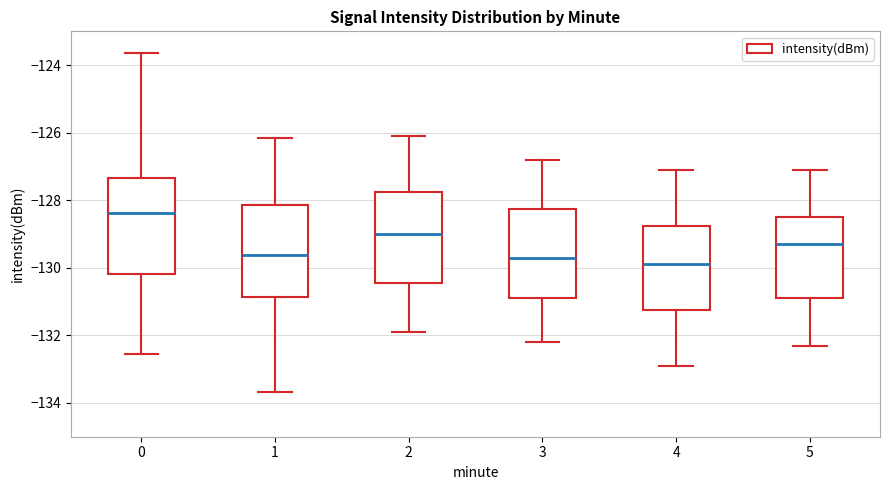

Where does the median line of the box at x = 5 sit on the y-axis? The values are not printed on the chart, so give them approximately, as read against the axis.

-129.2